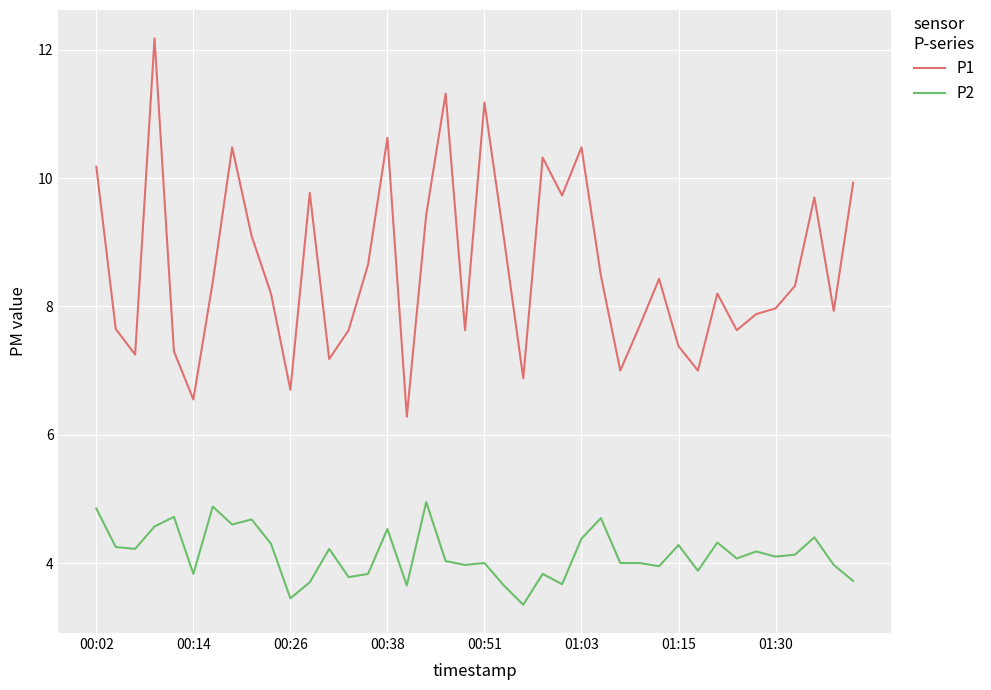

What are all the series names shown in the legend?

P1, P2